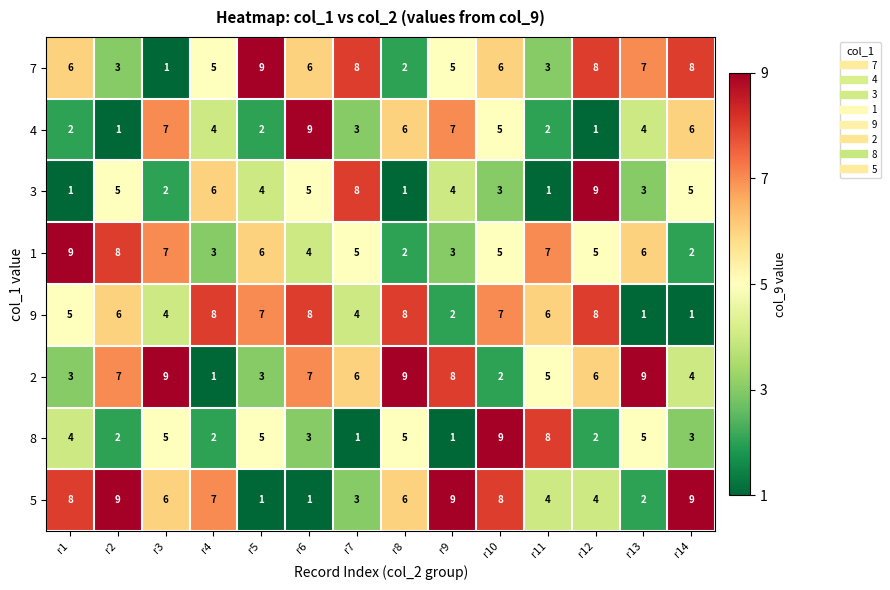

What is the total value across all series at r13?

37